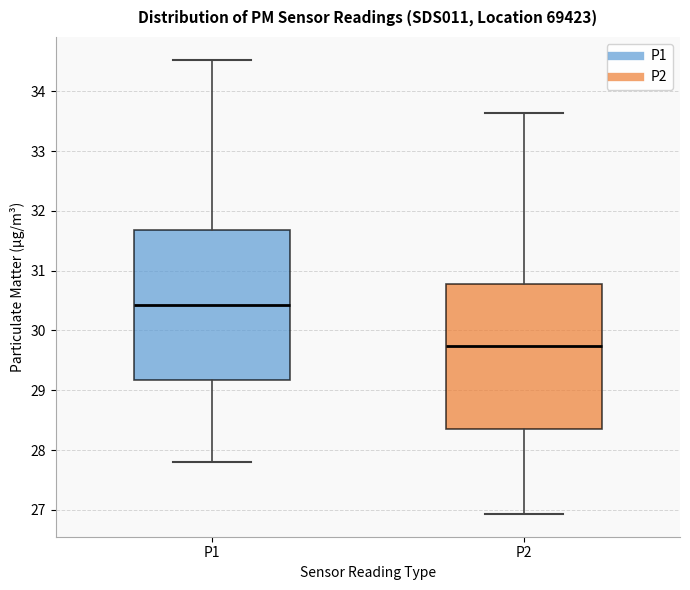

Reading left to right, transcribe this box plot: for each box, give where its median line is, the range the box spans, and where its two whiskers end, as read against the y-axis. The values are not printed on the chart, so give them approximately, as read against the axis.

P1: median 30.4, box 29.2 to 31.7, whiskers 27.8 to 34.5
P2: median 29.7, box 28.3 to 30.8, whiskers 26.9 to 33.6